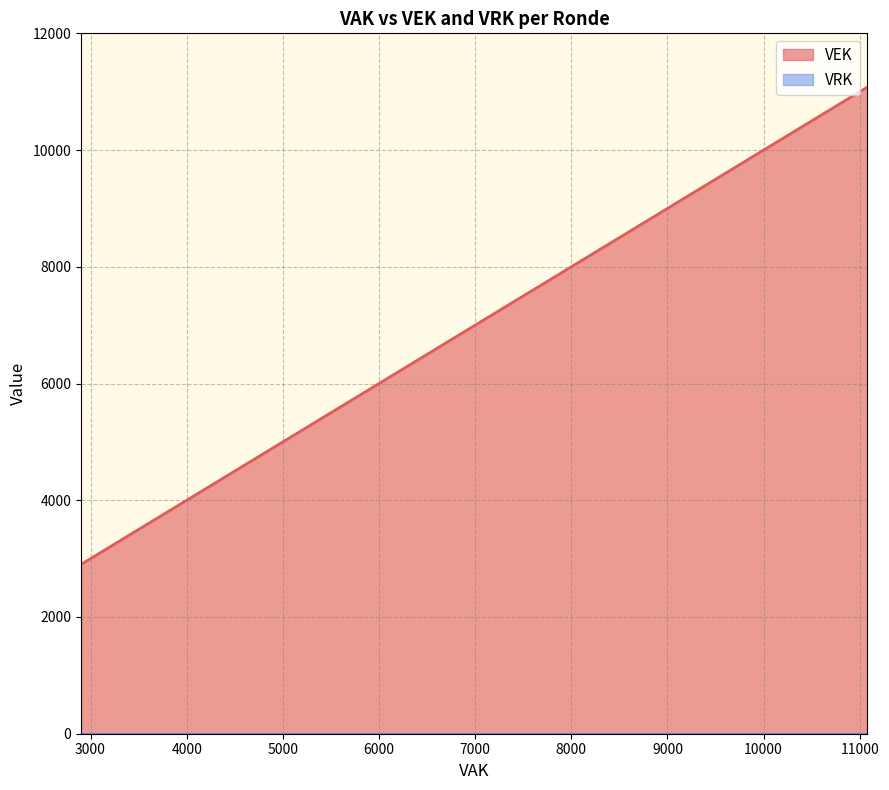

Which series has the largest total across all categories?

VEK